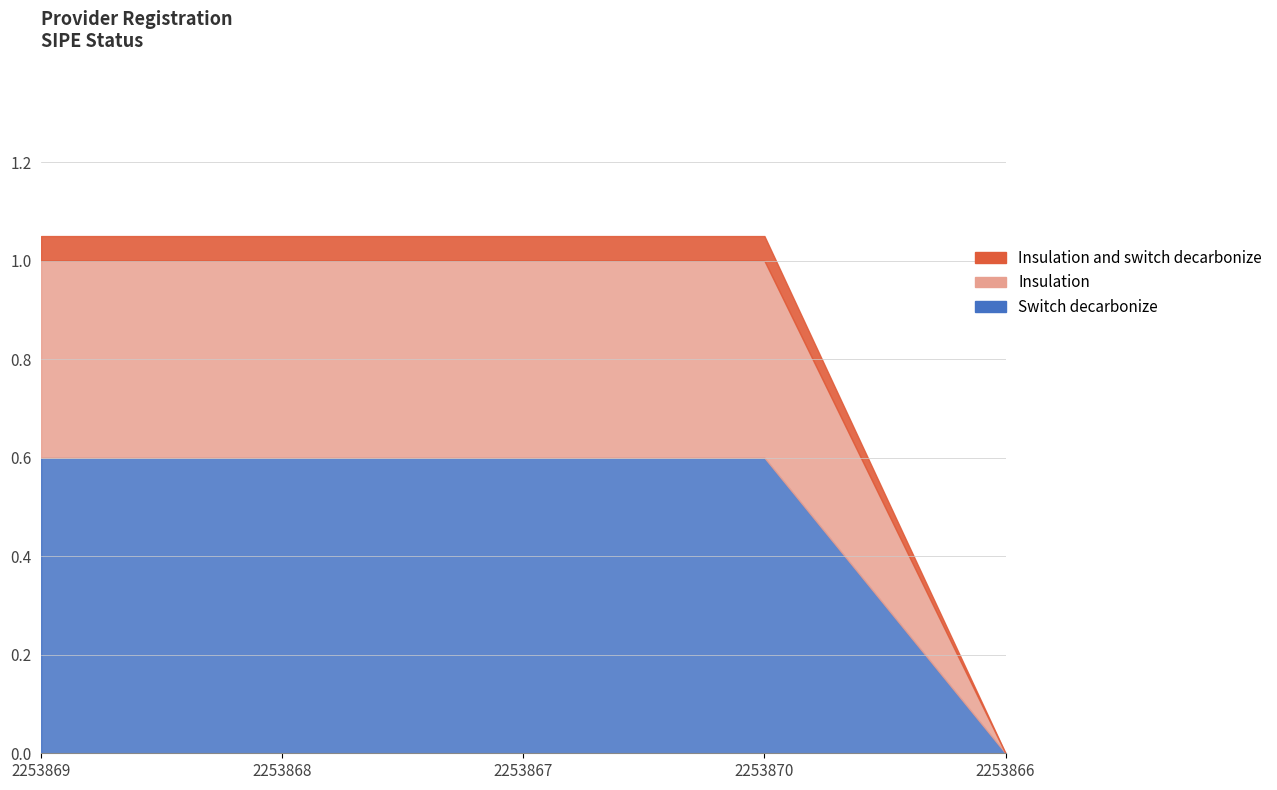

Is it true that the value at 2253867 is 2?

False